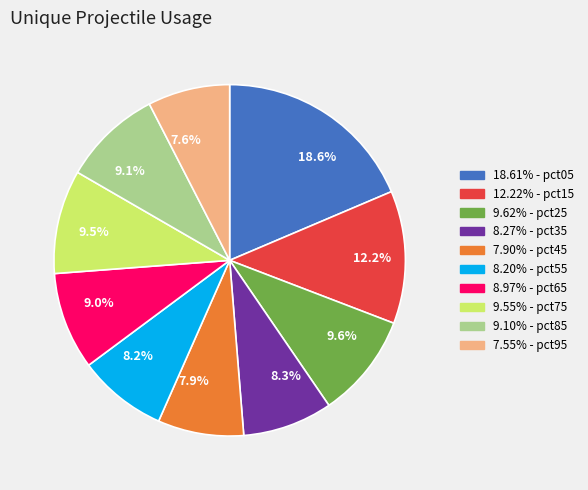

Which slice is the largest?

18.6%